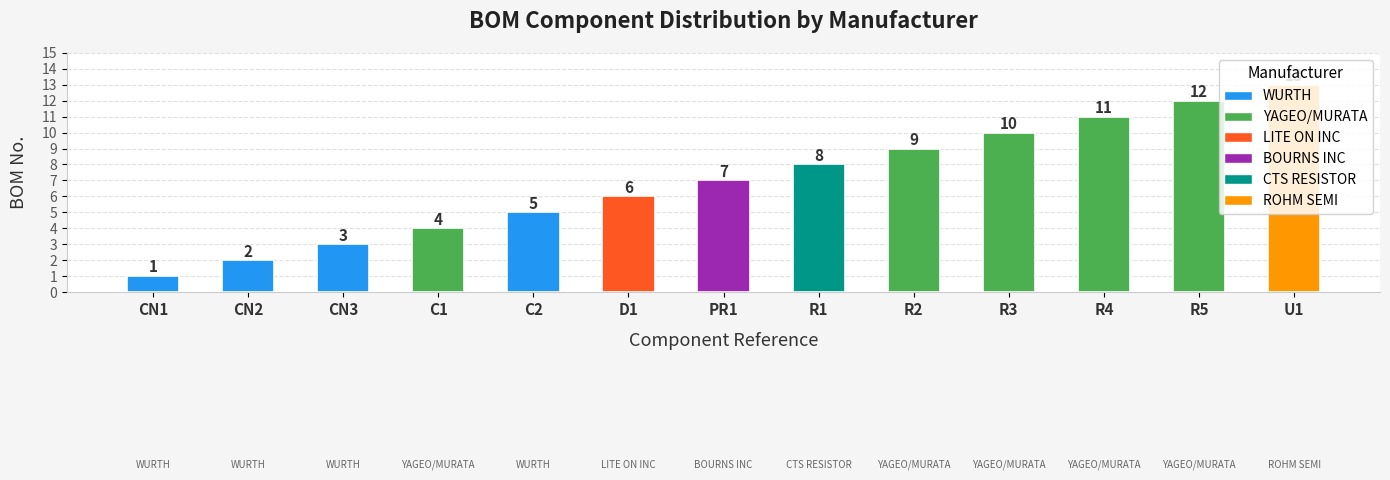

Reading right to left, what are all the values shown in this chart?

13	12	11	10	9	8	7	6	5	4	3	2	1